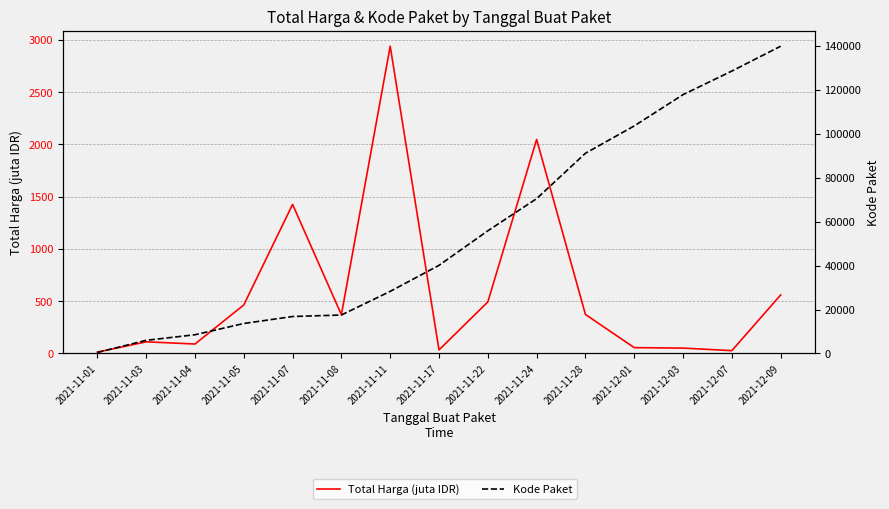

What is the difference between the Total Harga (juta IDR) values at 2021-11-17 and 2021-11-05?

429.7